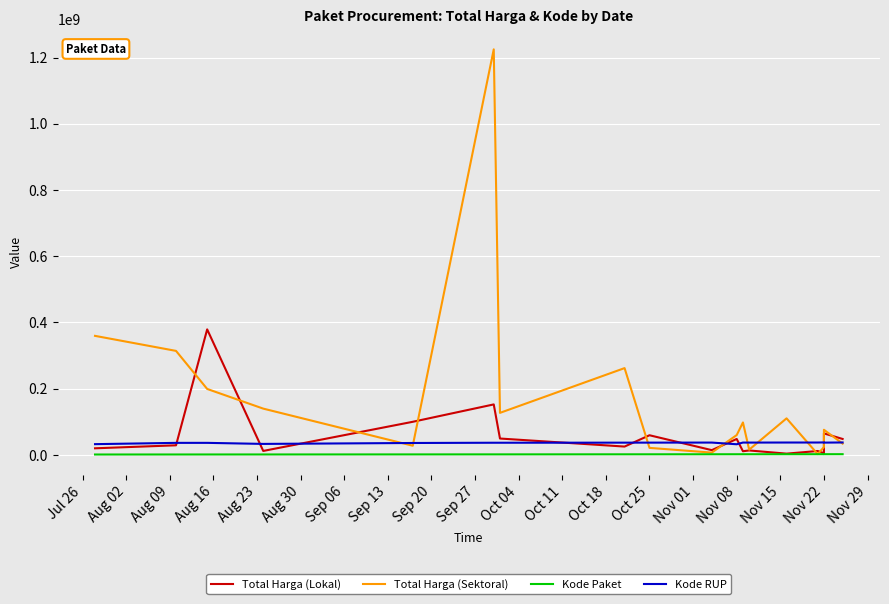

What is the maximum value shown in the chart?

1224682000